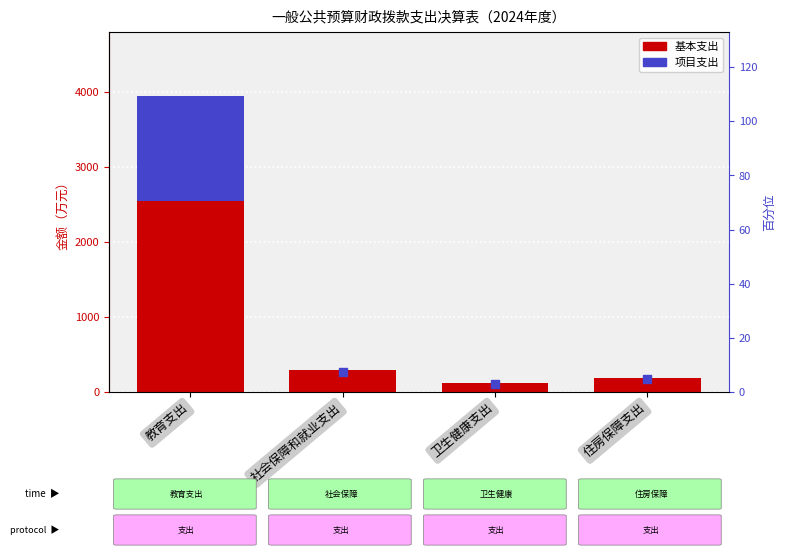

Which series has the largest total across all categories?

基本支出